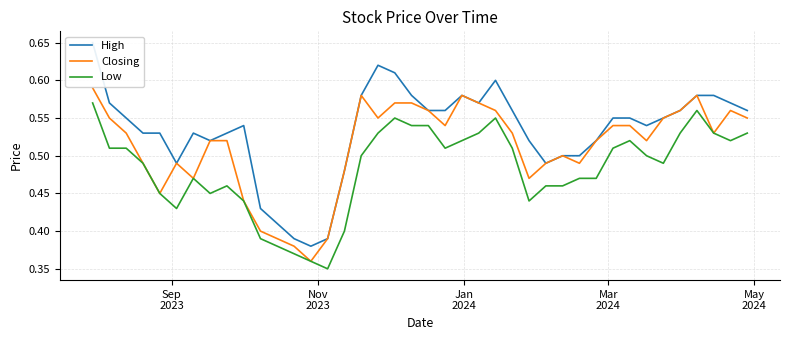

What is the minimum value for Closing?

0.4